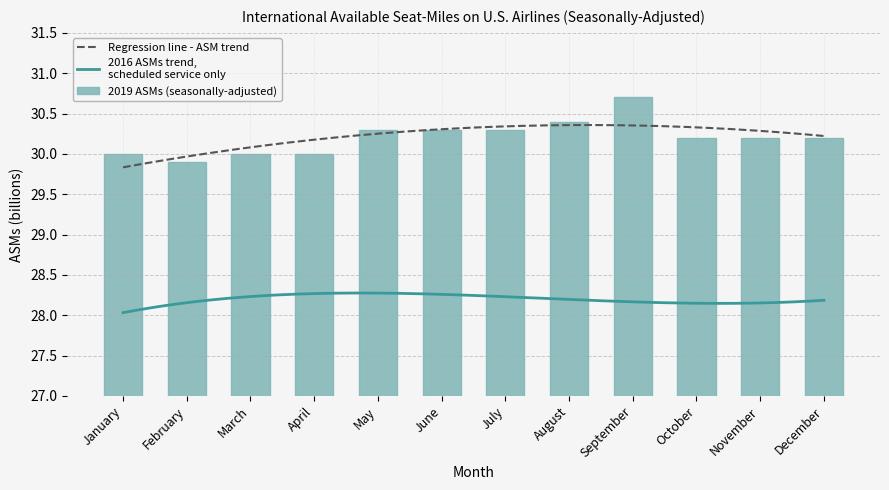

List the labels in order of 2019 value, largest first.

September, August, May, June, July, October, November, December, January, March, April, February